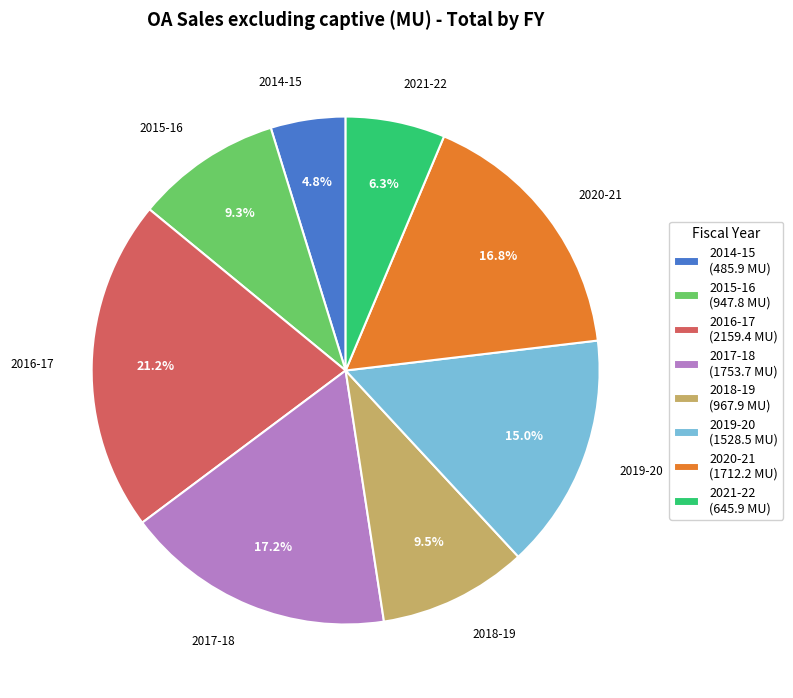

The 2016-17 slice represents 21% of the pie. True or false?

True